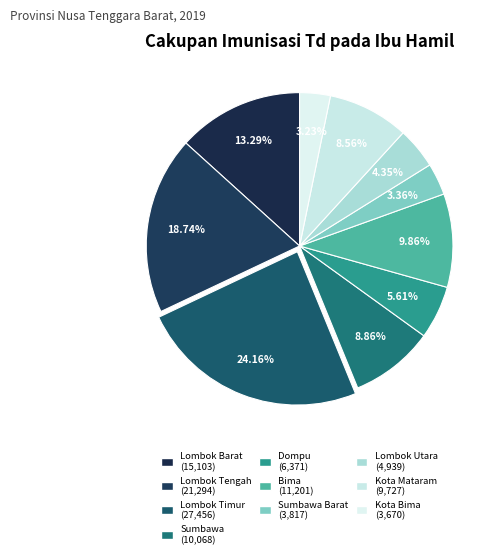

How many slices are in this pie chart?

10